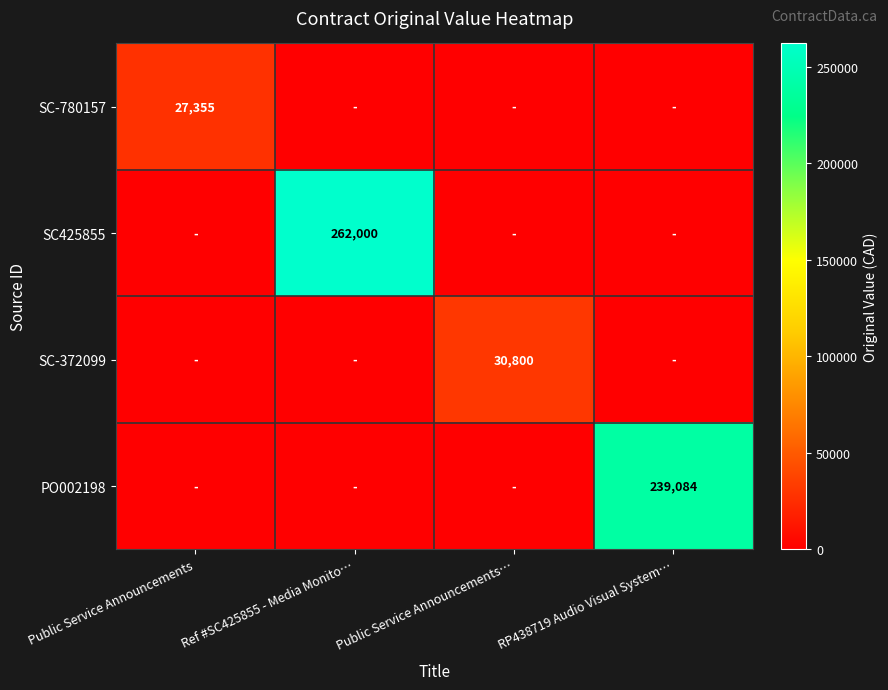

The PO002198 series shows 92743 at RP438719 Audio Visual System…. True or false?

False